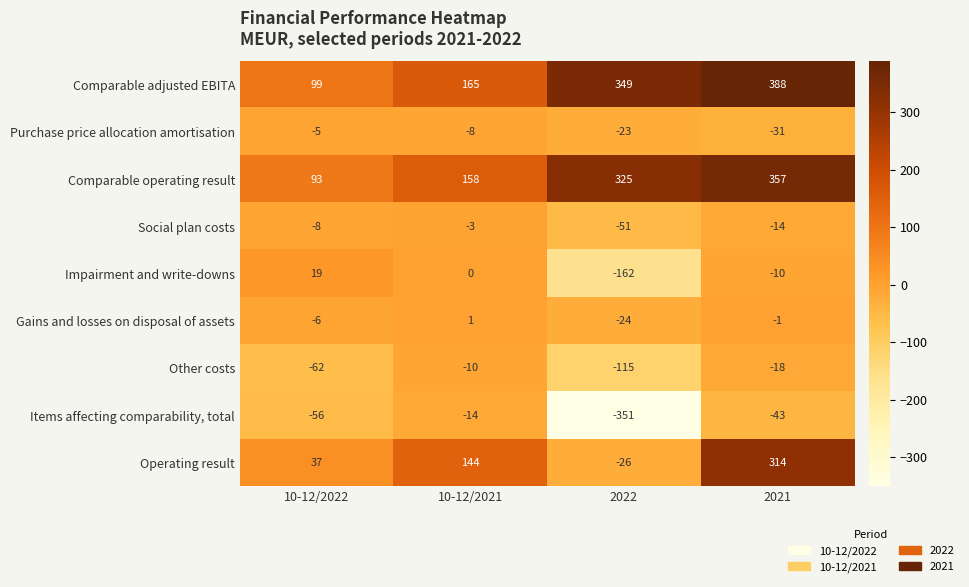

What is the difference between the maximum and minimum values in the Social plan costs series?

48